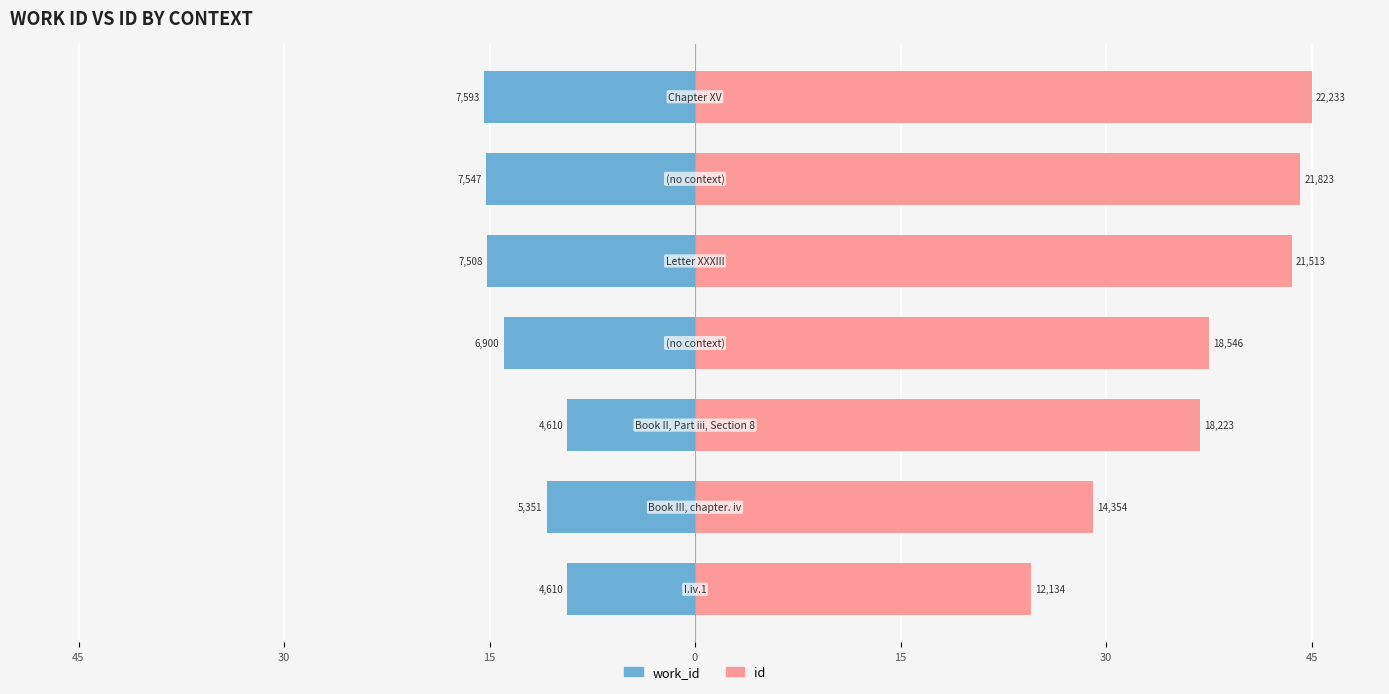

How many series are shown in this chart?

2